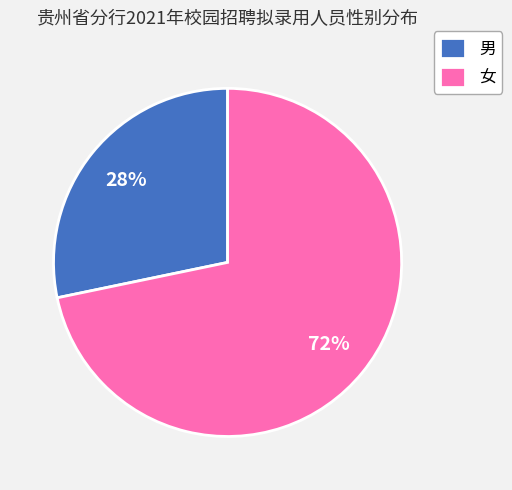

To the nearest percent, what is the average slice percentage?

50%